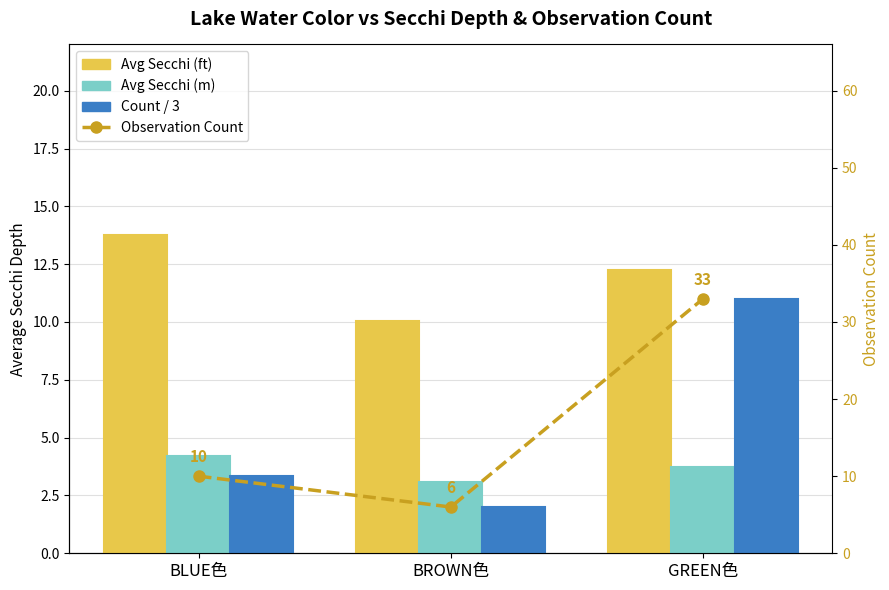

What is the smallest value displayed?

2.0